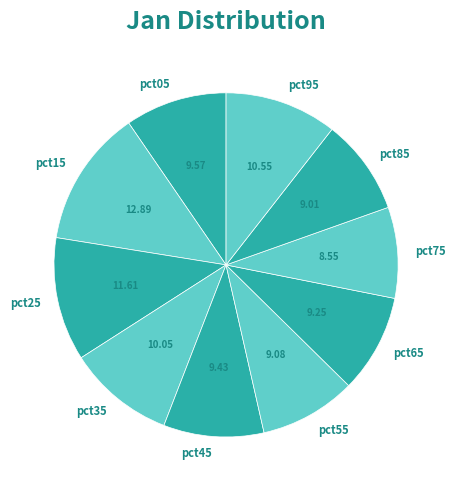

Is pct85 the majority of the pie?

No